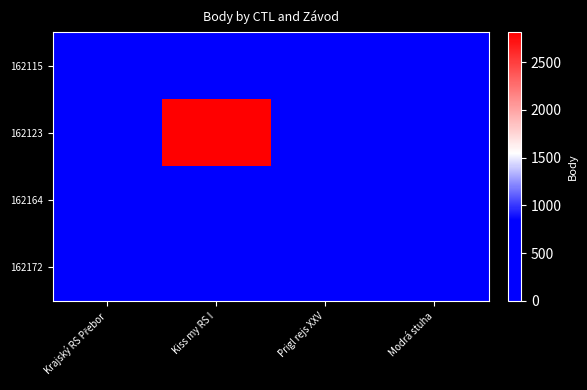

What is the total value across all series at Modrá stuha?

446